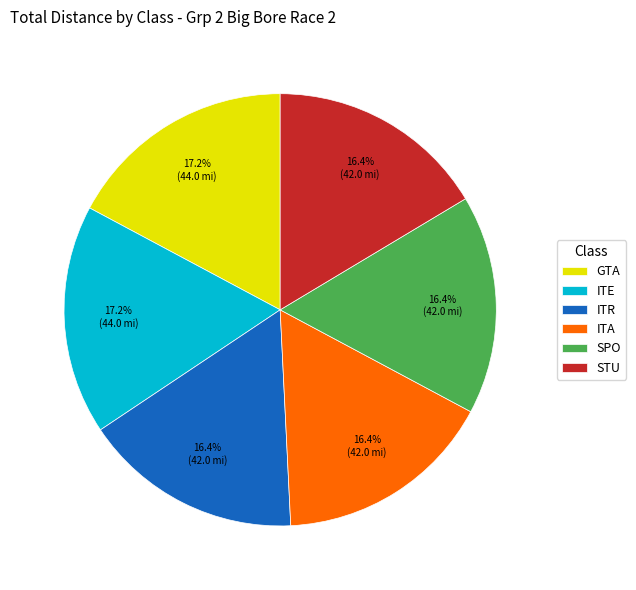

Does any single category account for the majority?

No